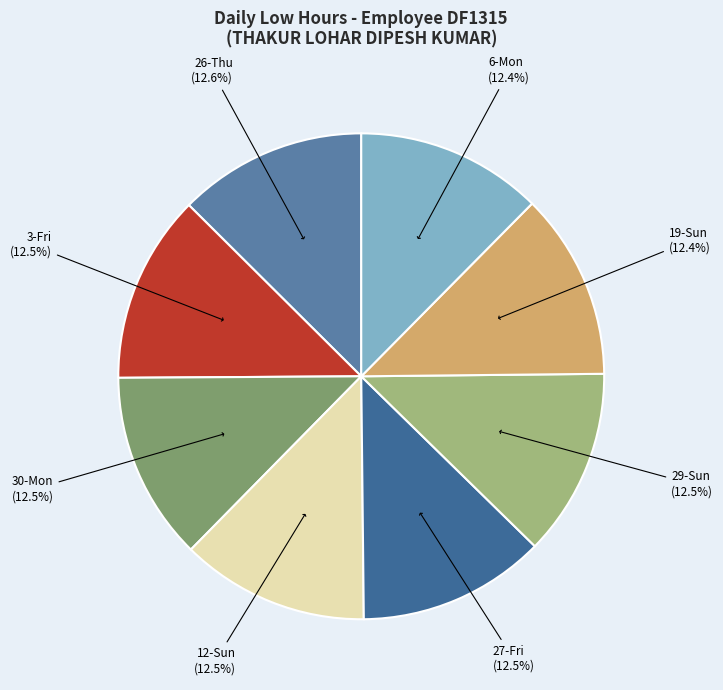

Does 29-Sun account for over 50% of the chart?

No